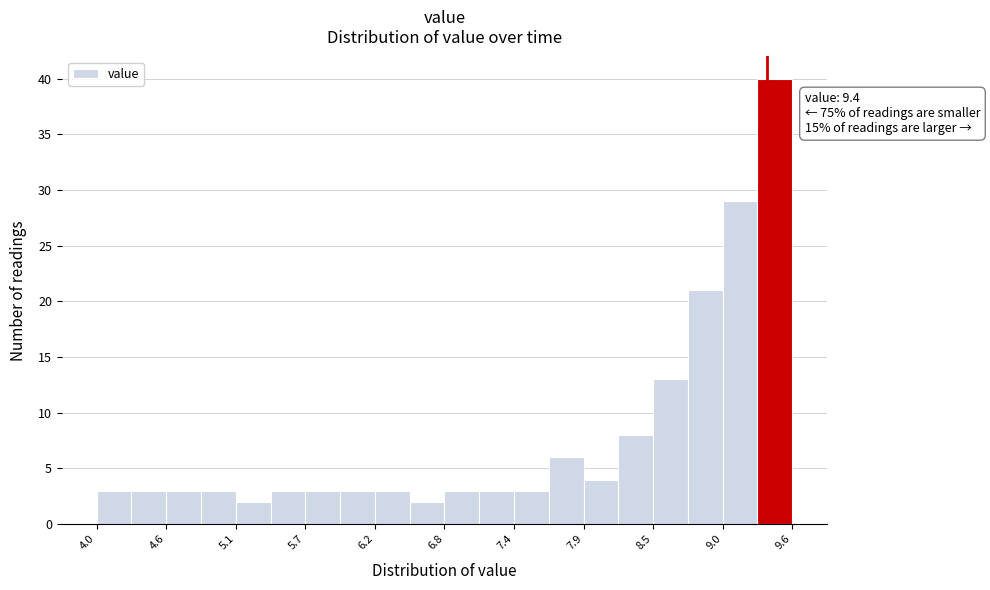

Read against the x-axis, roughly where is the centre of the tallest bar?

9.5